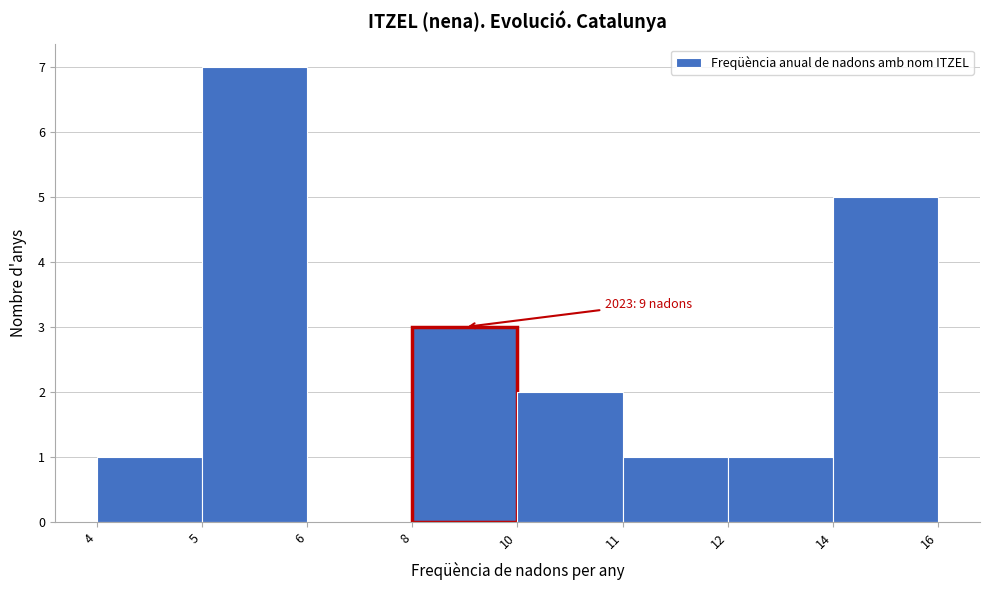

Reading left to right, transcribe all the data shown in this chart.

4=1	5=7	6=0	8=3	10=2	11=1	12=1	14=5